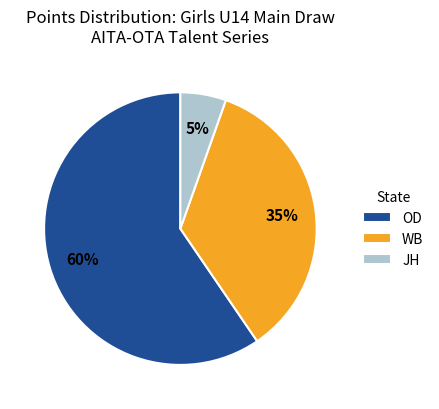

Is there a majority slice in this chart?

Yes